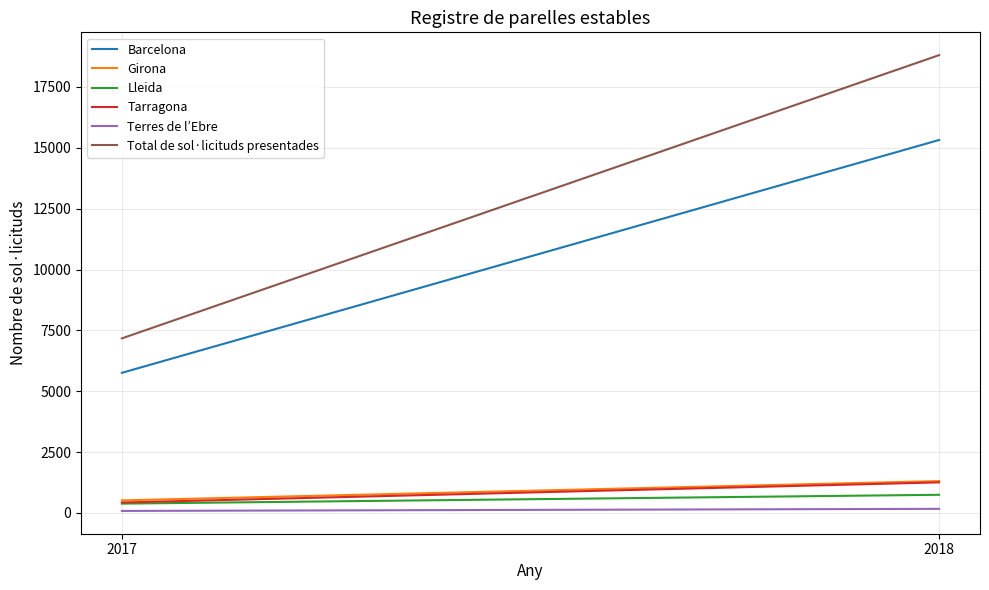

What is the difference between the Girona values at 2017 and 2018?

793